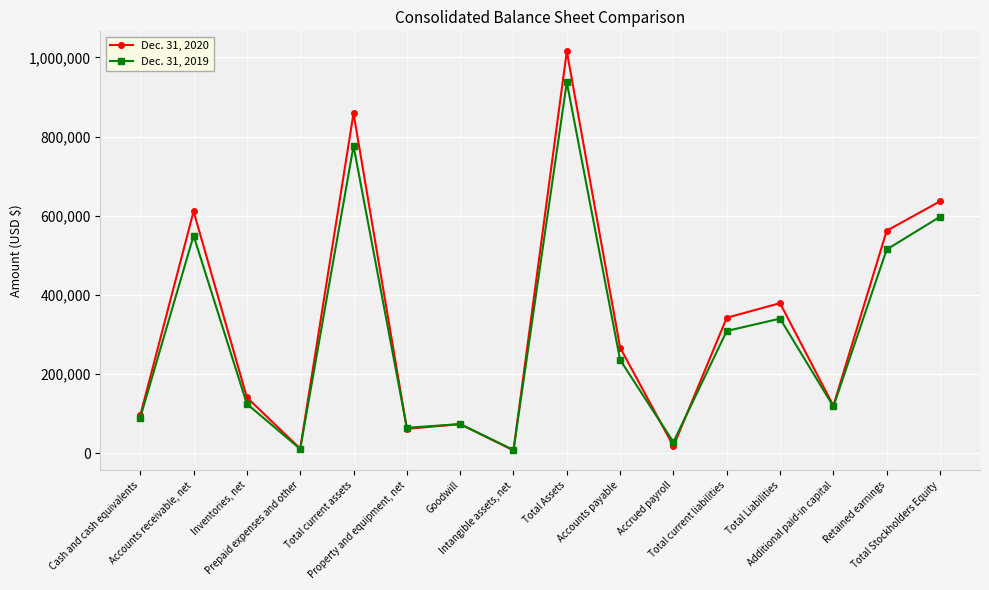

Which series has the largest total across all categories?

Dec. 31, 2020